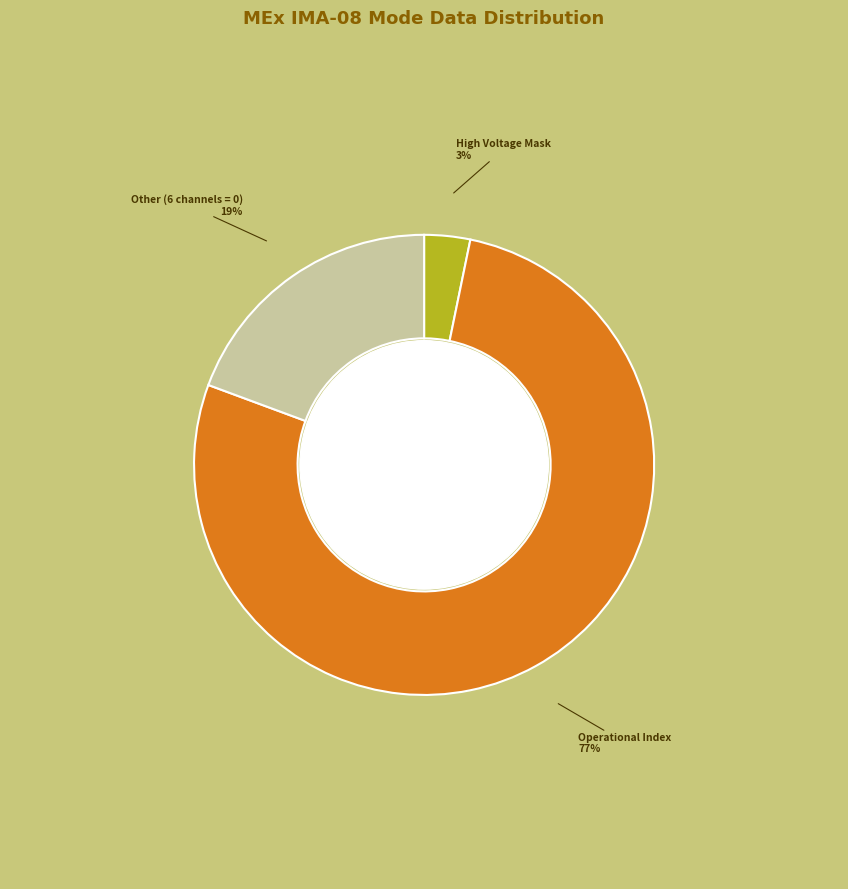

To the nearest percent, what is the average slice percentage?

33%